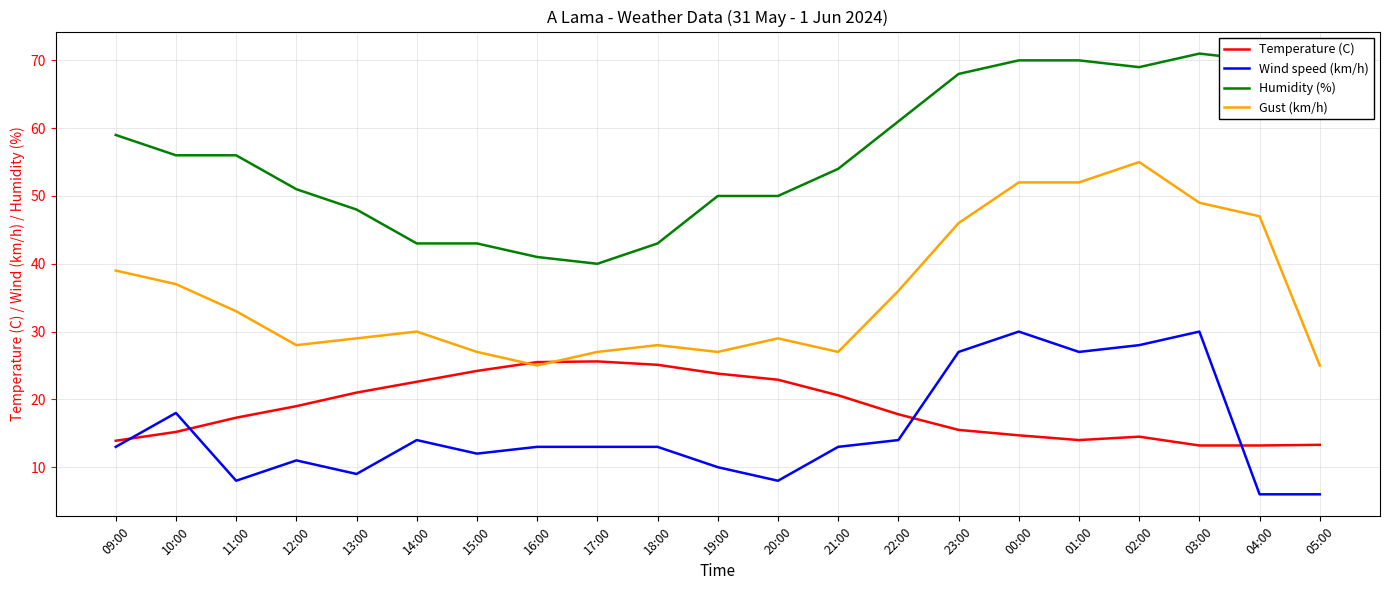

Is the value of Wind speed (km/h) at 01:00 greater than the value of Humidity (%) at 19:00?

No